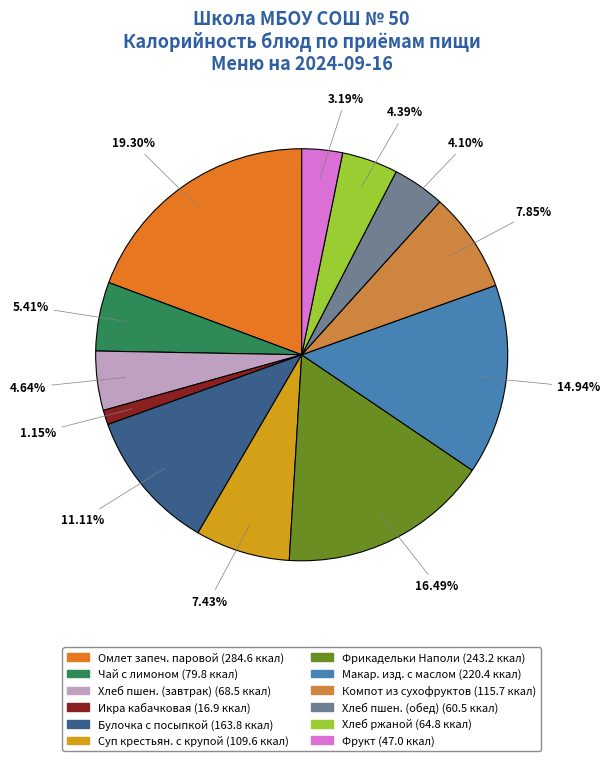

Is there any slice that represents more than half of the pie?

No